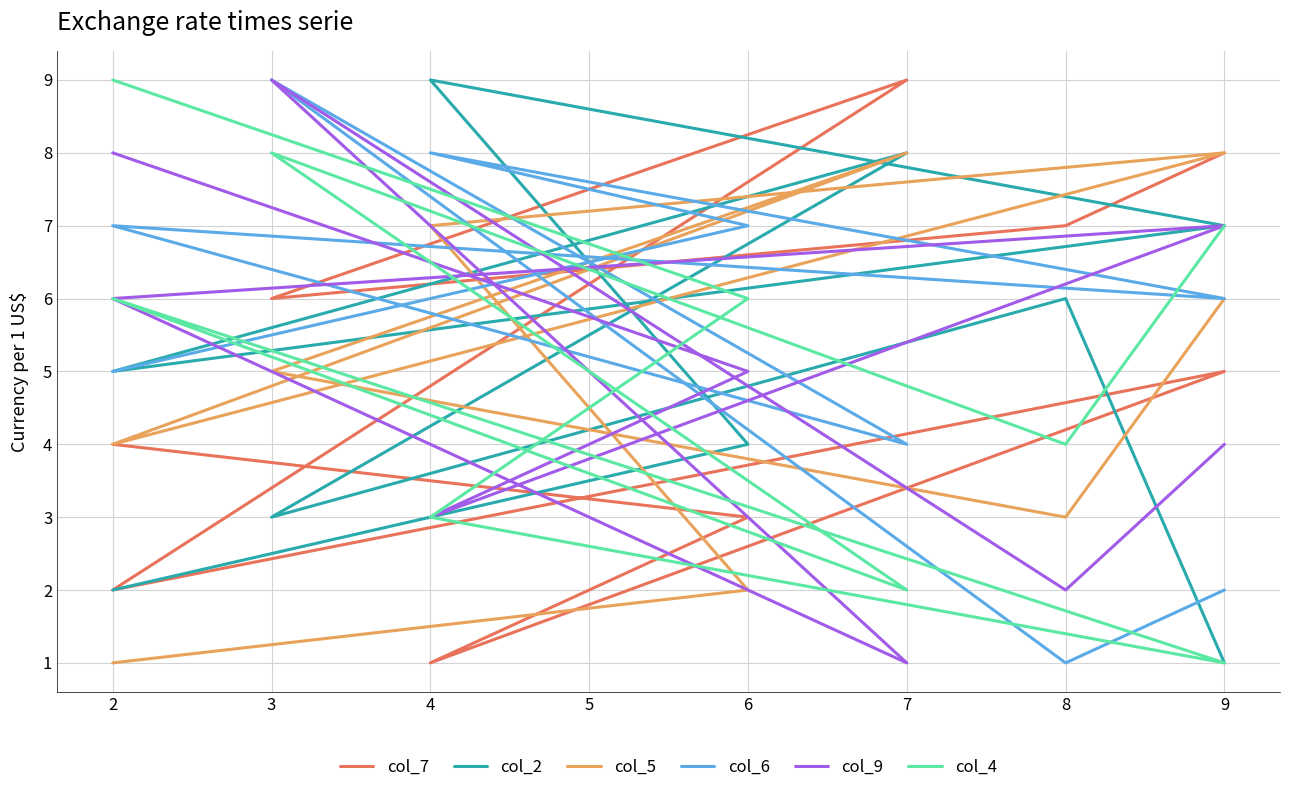

Which has a higher value, 3 or 8?

8